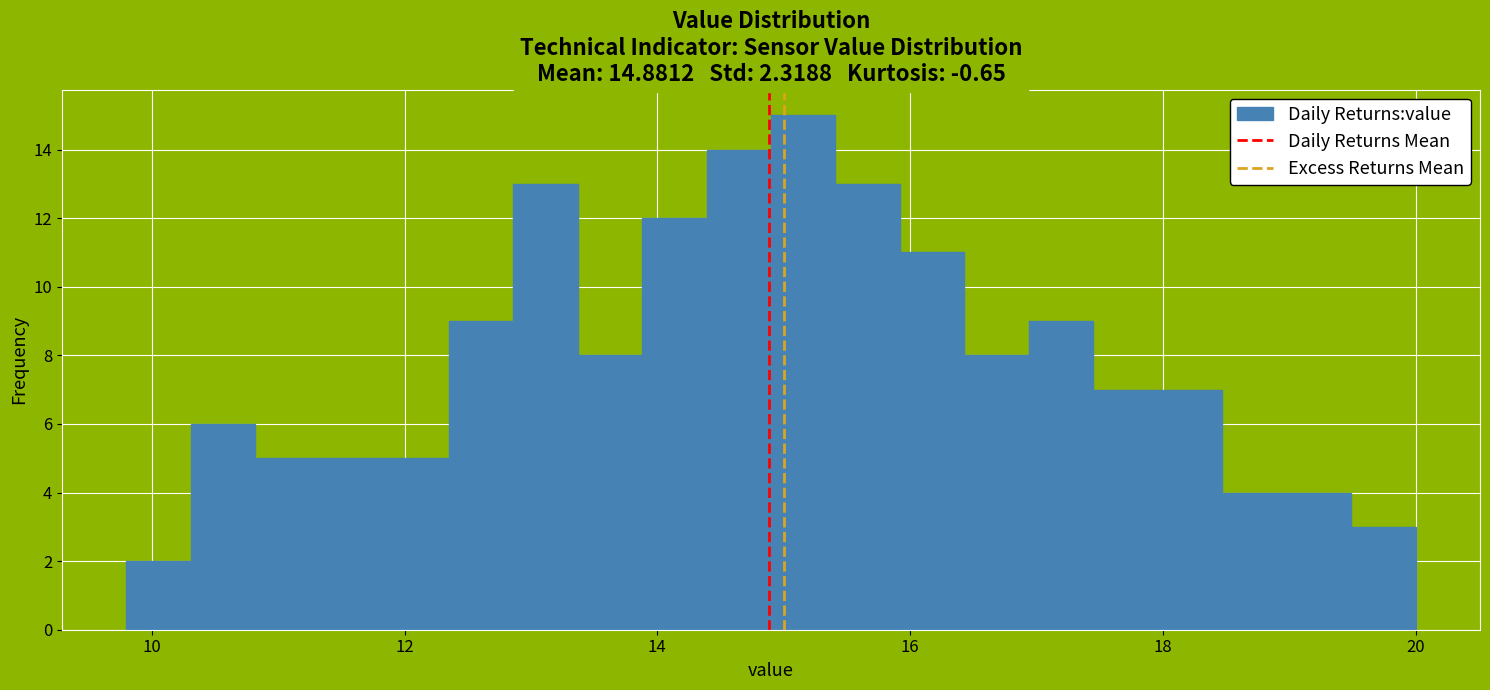

Around what value on the x-axis is the tallest bar? Give the approximate position of its centre, as read against the axis.

15.2